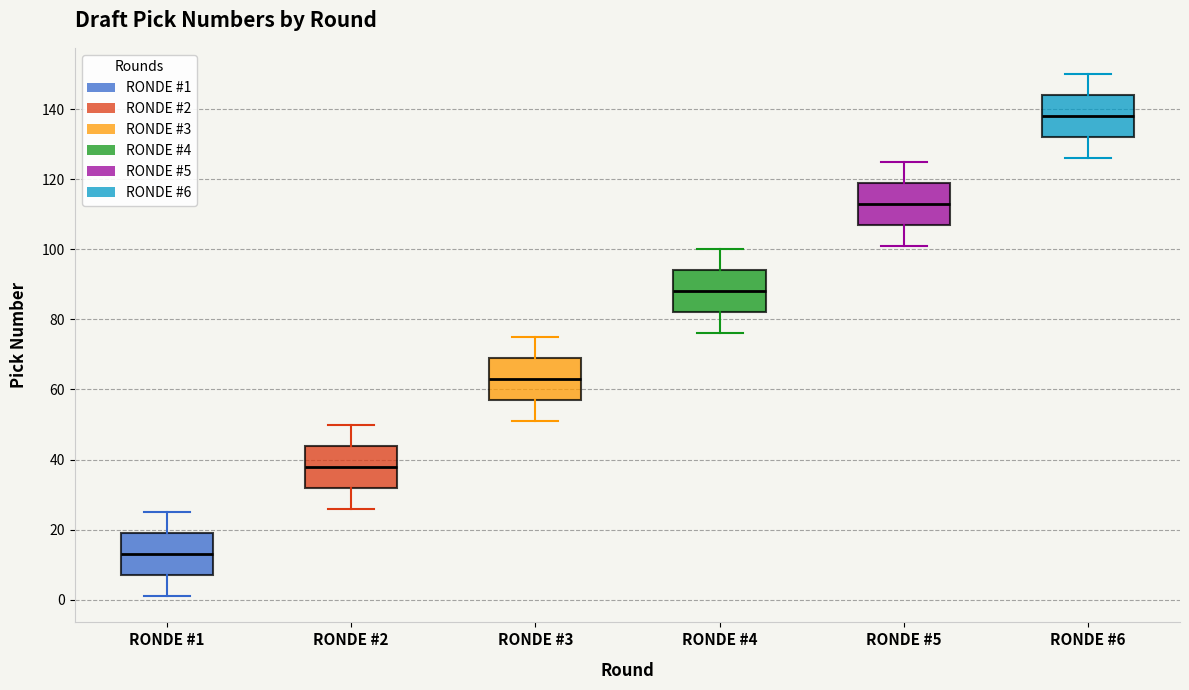

Where does the median line of the box for RONDE #4 sit on the y-axis? The values are not printed on the chart, so give them approximately, as read against the axis.

88